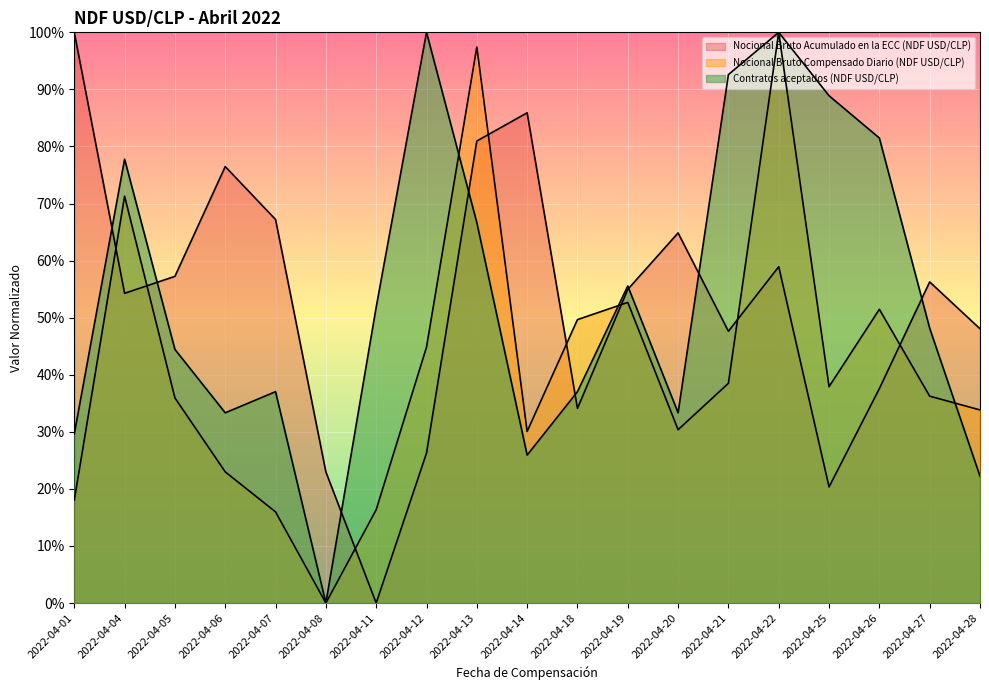

At how many categories does at least one series exceed 0?

19